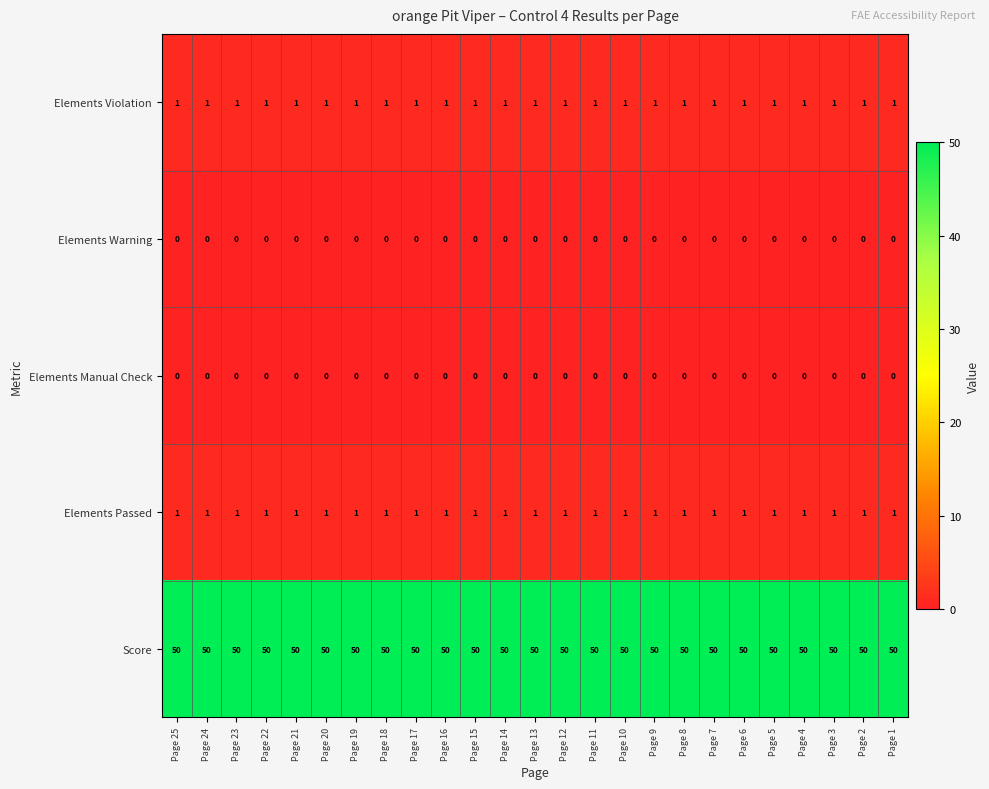

What is the average value of the Score series?

50